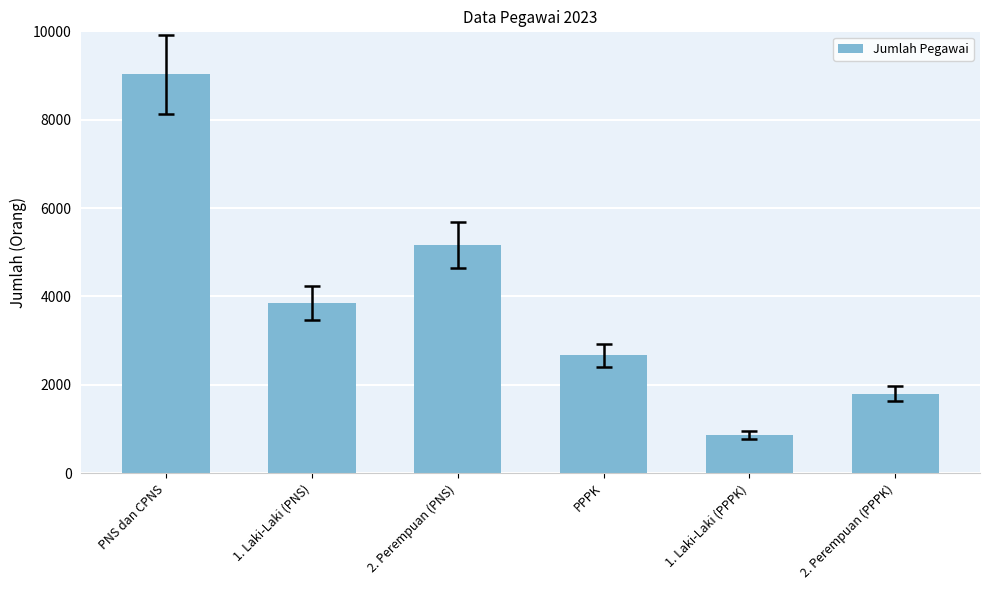

Between 2. Perempuan (PPPK) and PPPK, which is larger?

PPPK